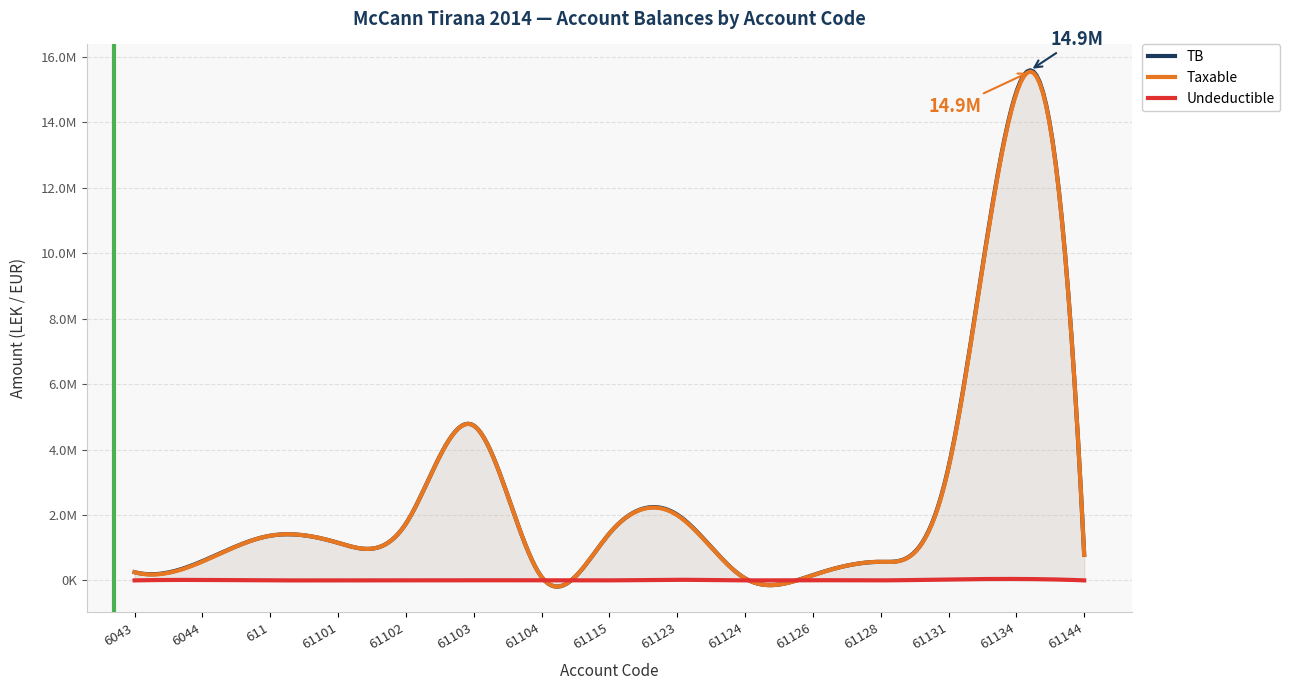

True or false: Undeductible and Taxable intersect in this chart.

True